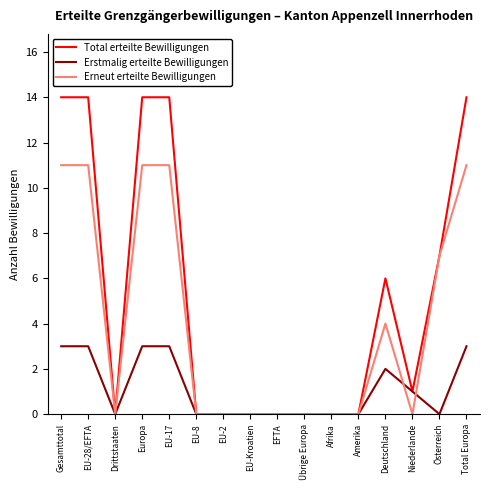

What is the approximate value of Erneut erteilte Bewilligungen at Gesamttotal?

11